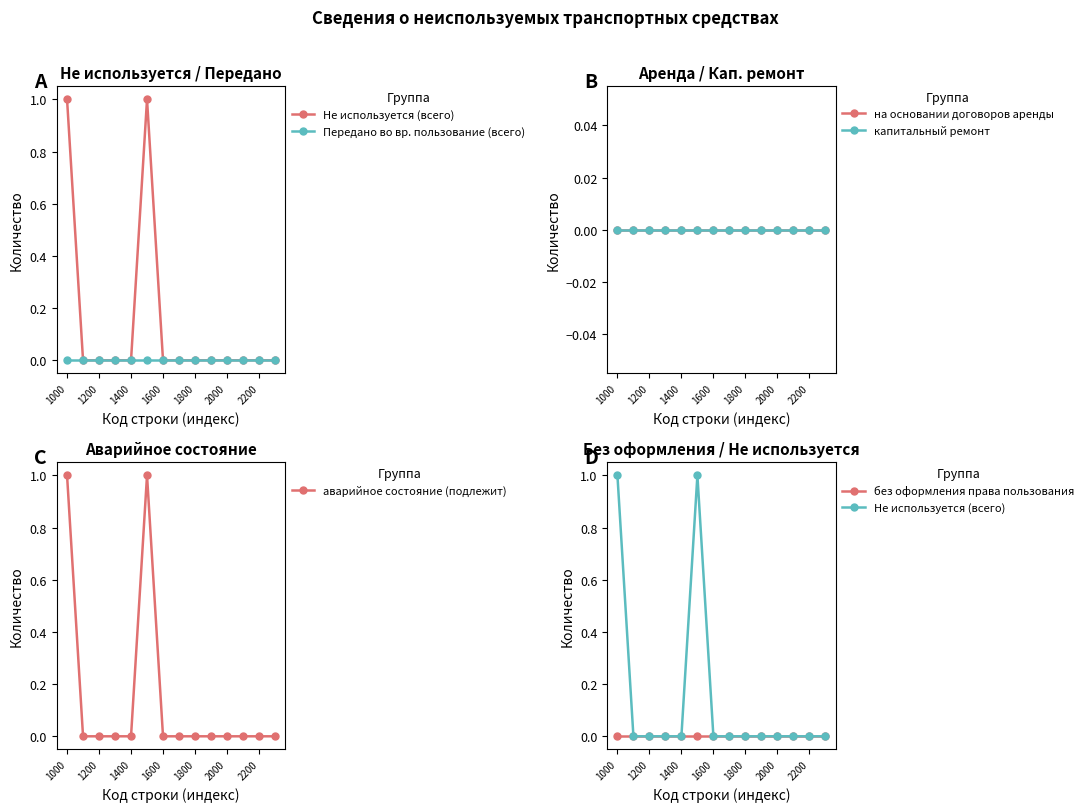

List the series in order of their peak value, highest first.

Не используется (всего), аварийное состояние (подлежит), Передано во вр. пользование (всего), на основании договоров аренды, капитальный ремонт, без оформления права пользования